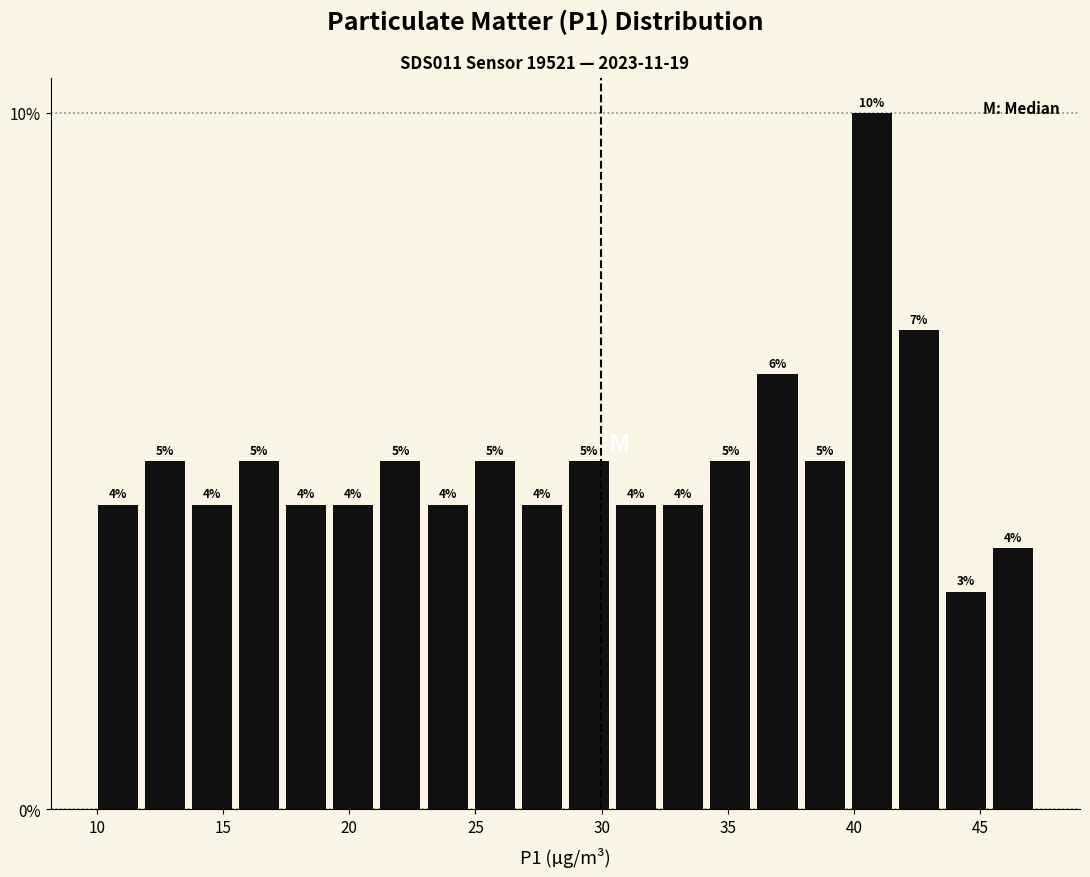

Around what value on the x-axis is the tallest bar? Give the approximate position of its centre, as read against the axis.

40.5